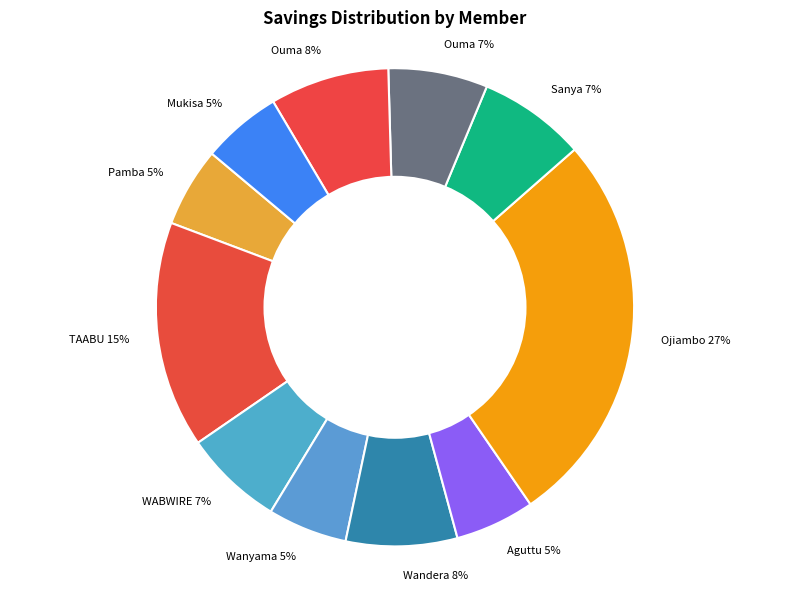

How many slices are in this pie chart?

11